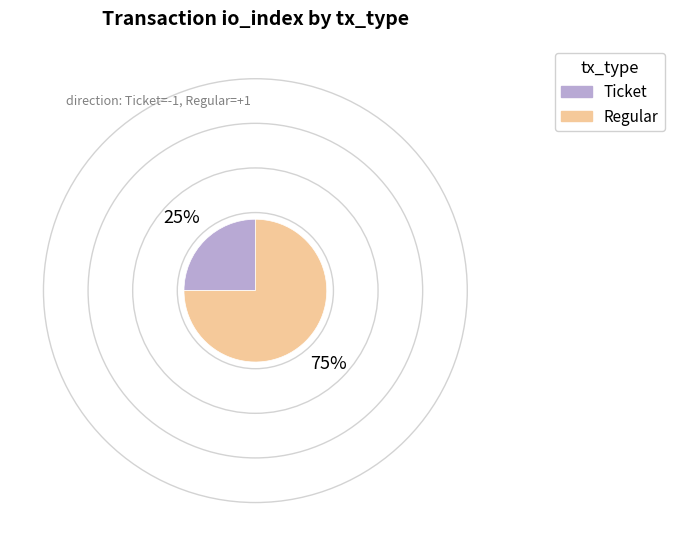

How many slices are in this pie chart?

2